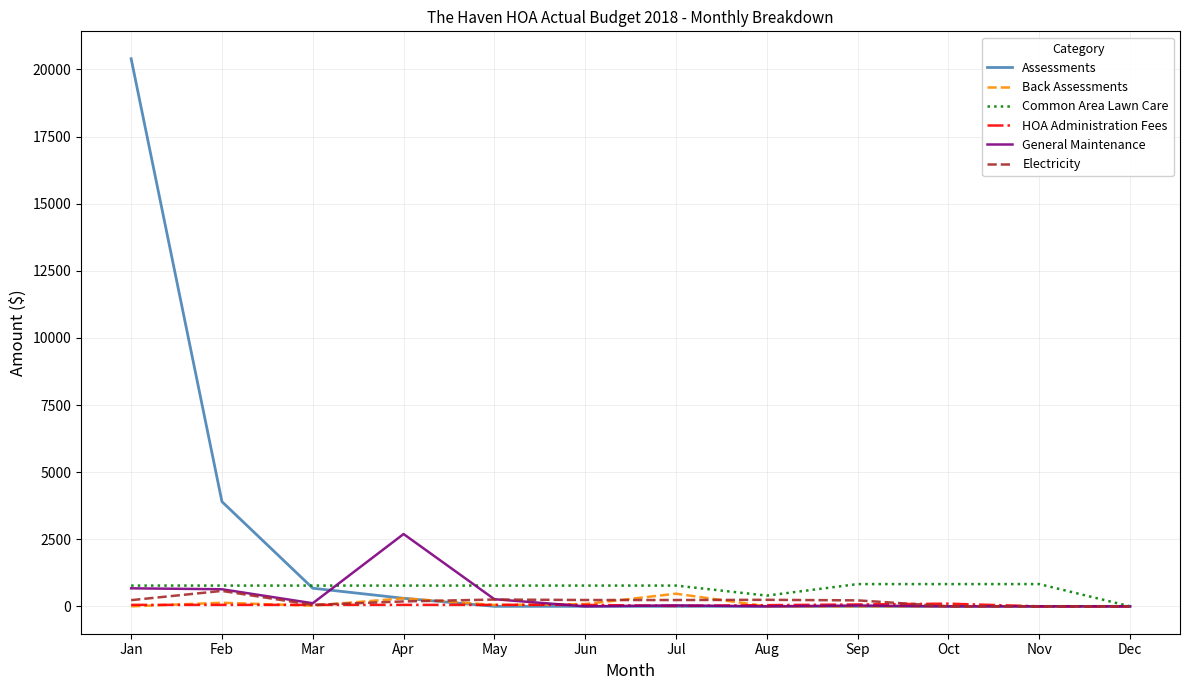

Which series has the largest total across all categories?

Assessments